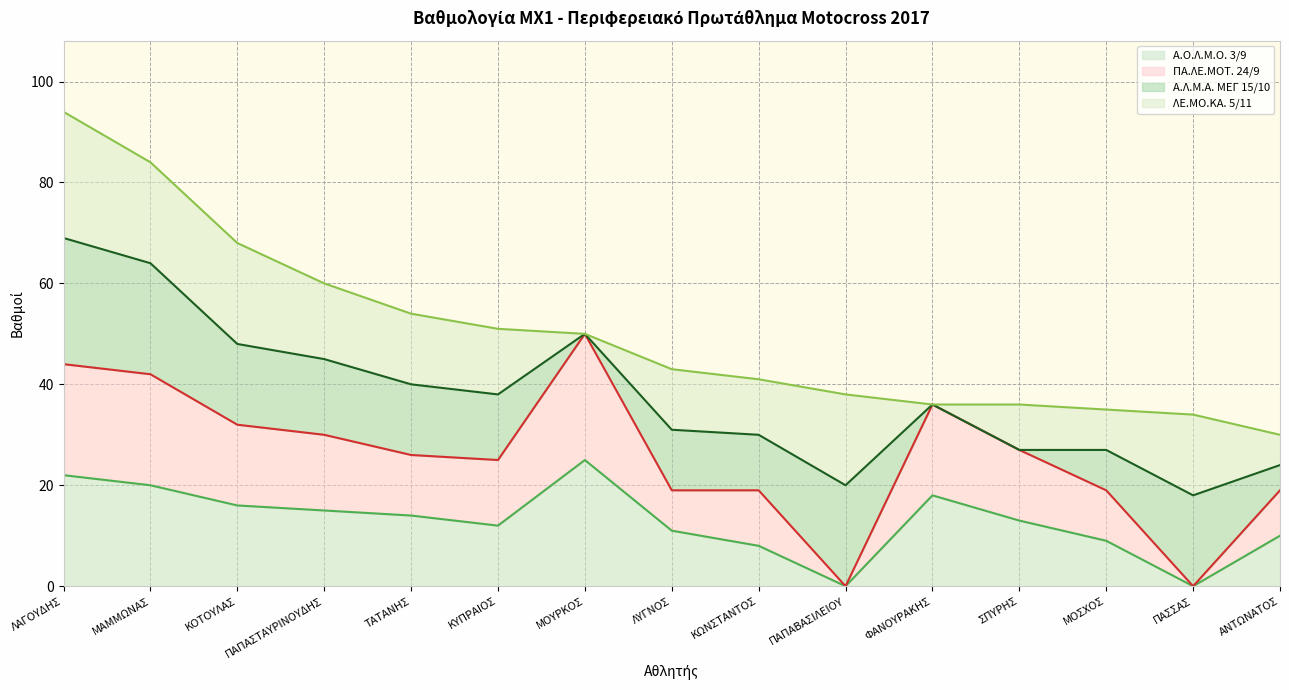

At which label does Α.Ο.Λ.Μ.Ο. 3/9 reach its peak?

ΜΟΥΡΚΟΣ